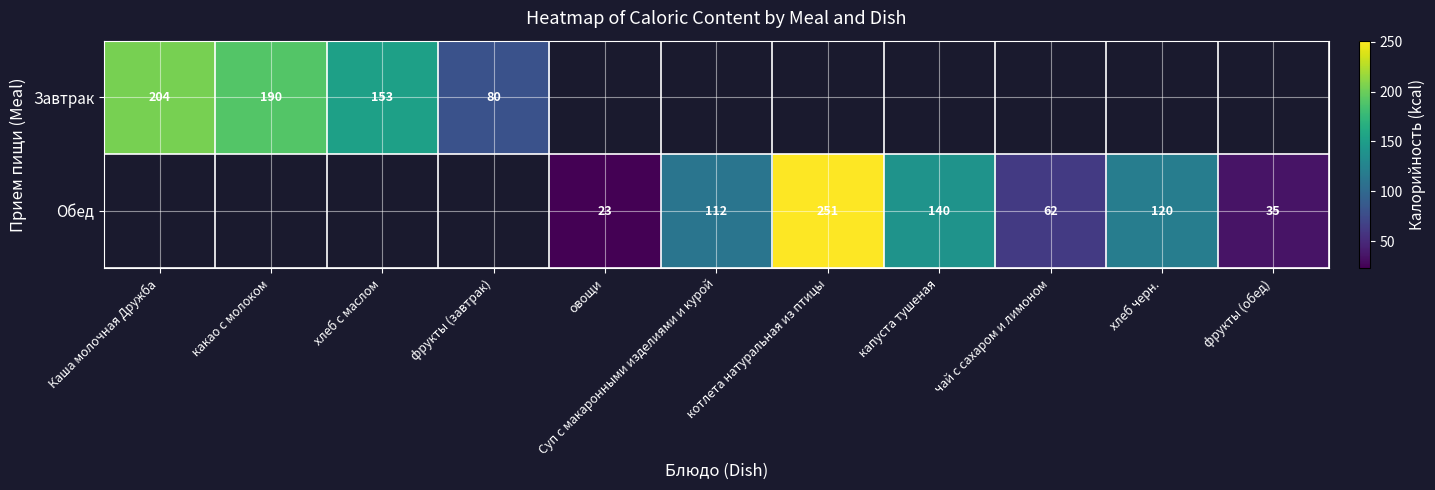

What is the difference between the Обед values at фрукты (обед) and капуста тушеная?

105